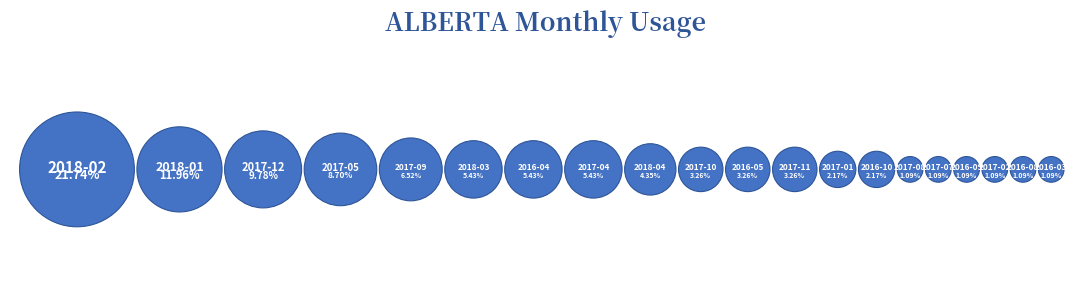

What portion of the pie excludes 2018-04?

95.7%